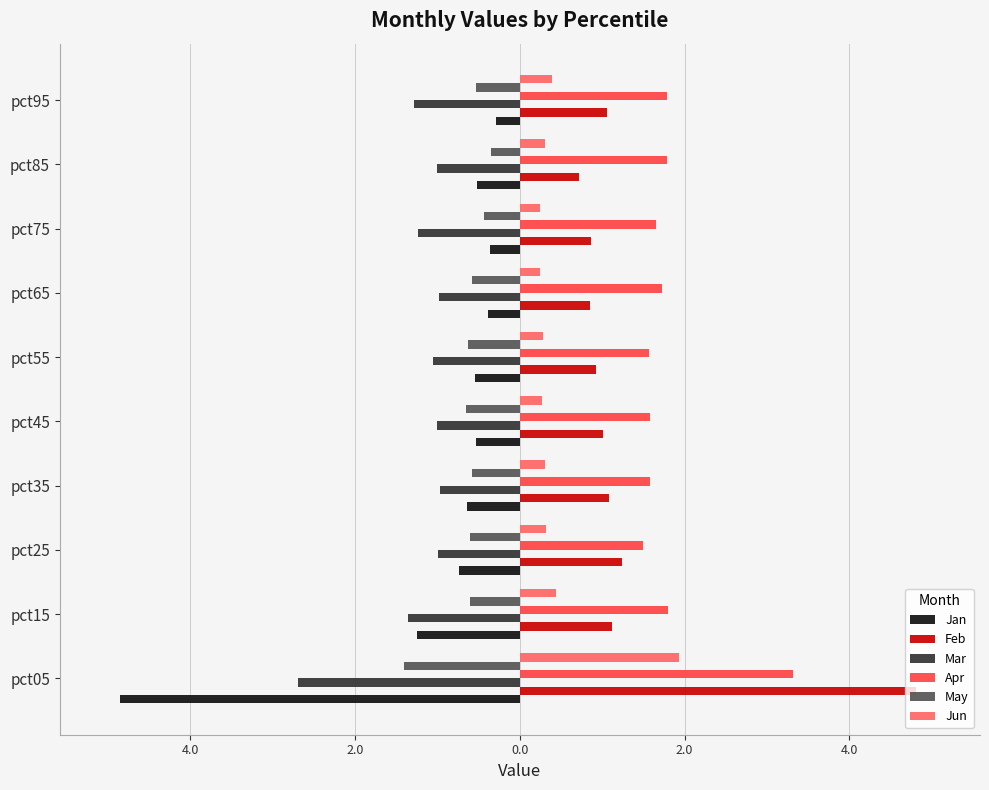

What are all the series names shown in the legend?

Jan, Feb, Mar, Apr, May, Jun